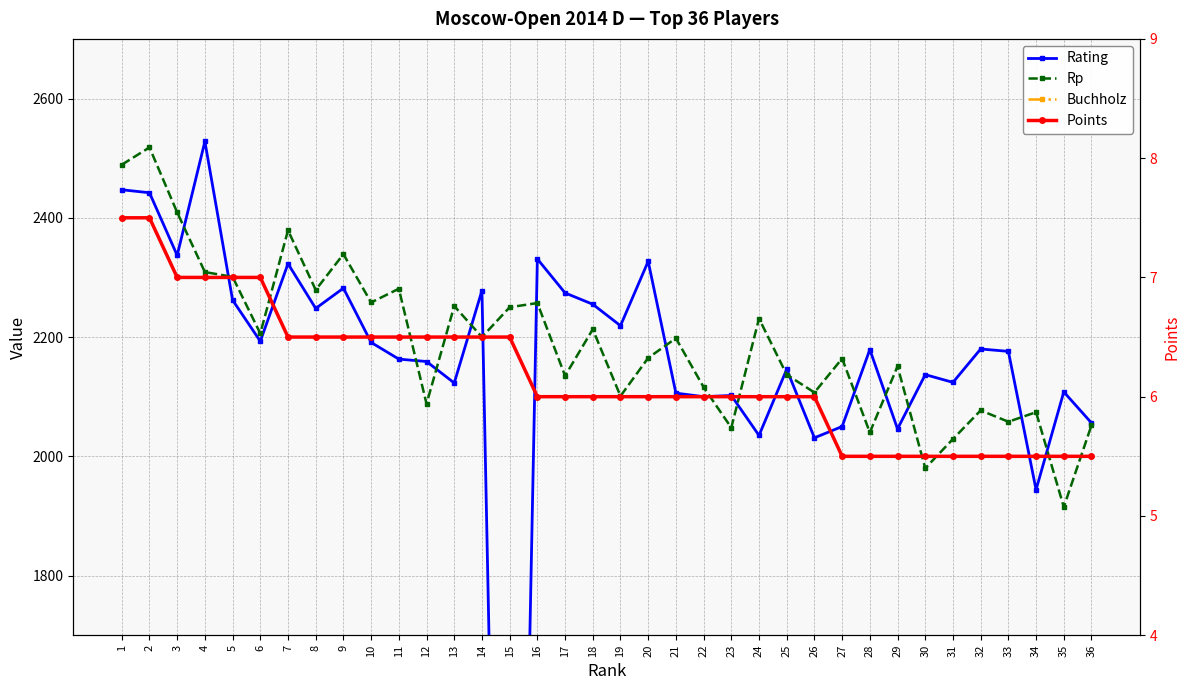

What is the difference between the maximum and minimum values in the Points series?

2.0